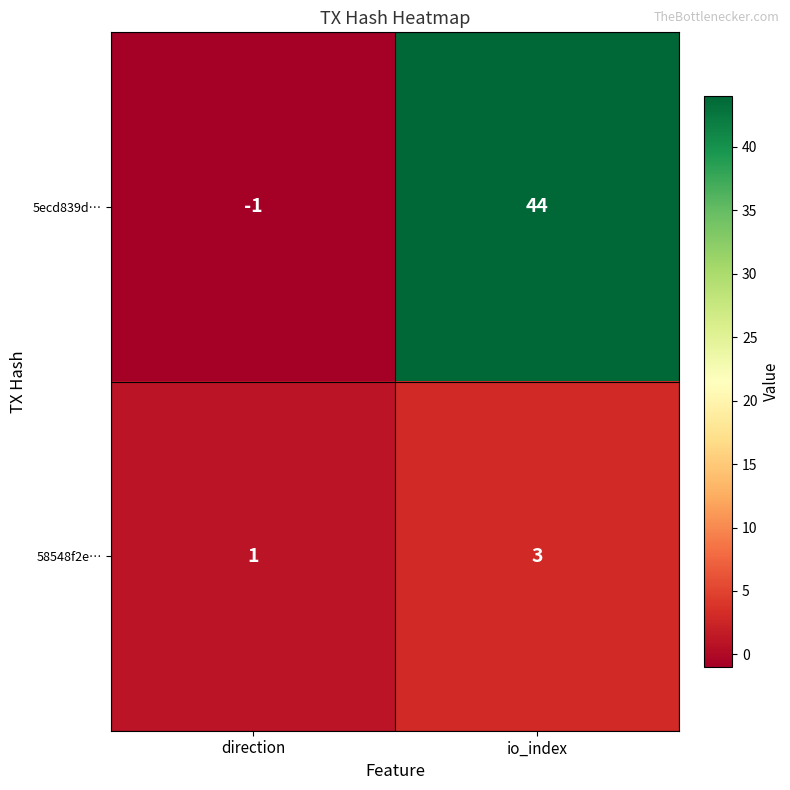

What is the total value across all series at io_index?

47